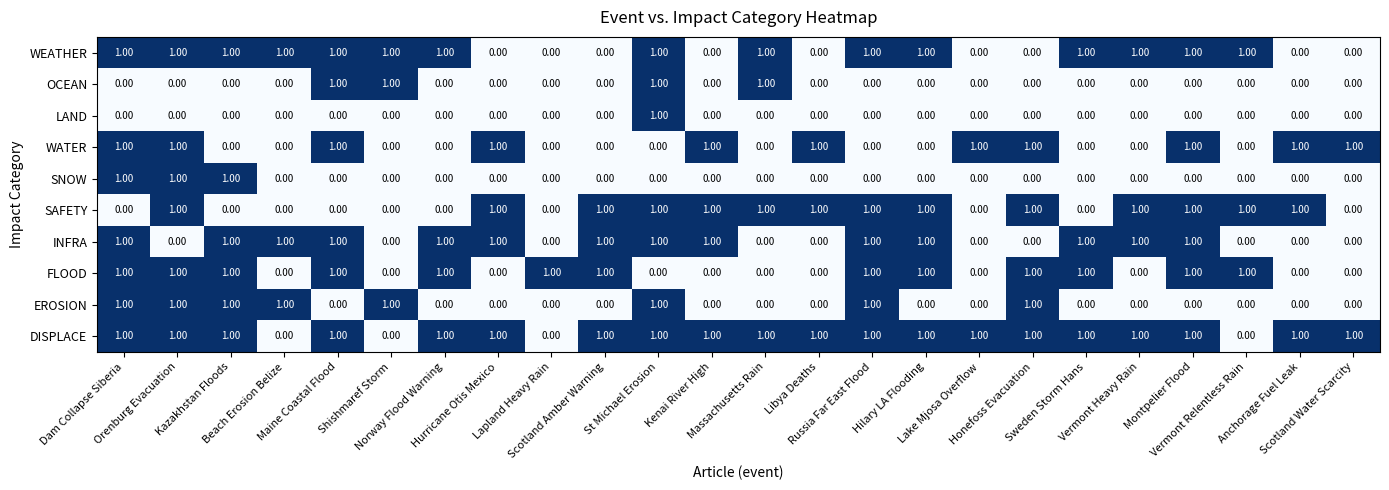

What is the sum of all WATER values?

11